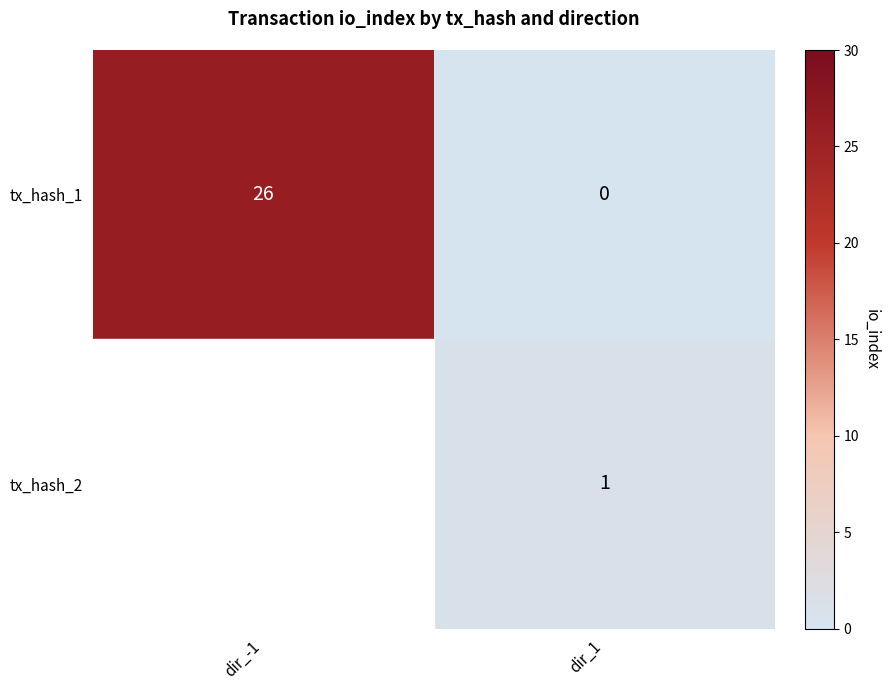

Rank the series at dir_1 from lowest to highest value.

tx_hash_1, tx_hash_2